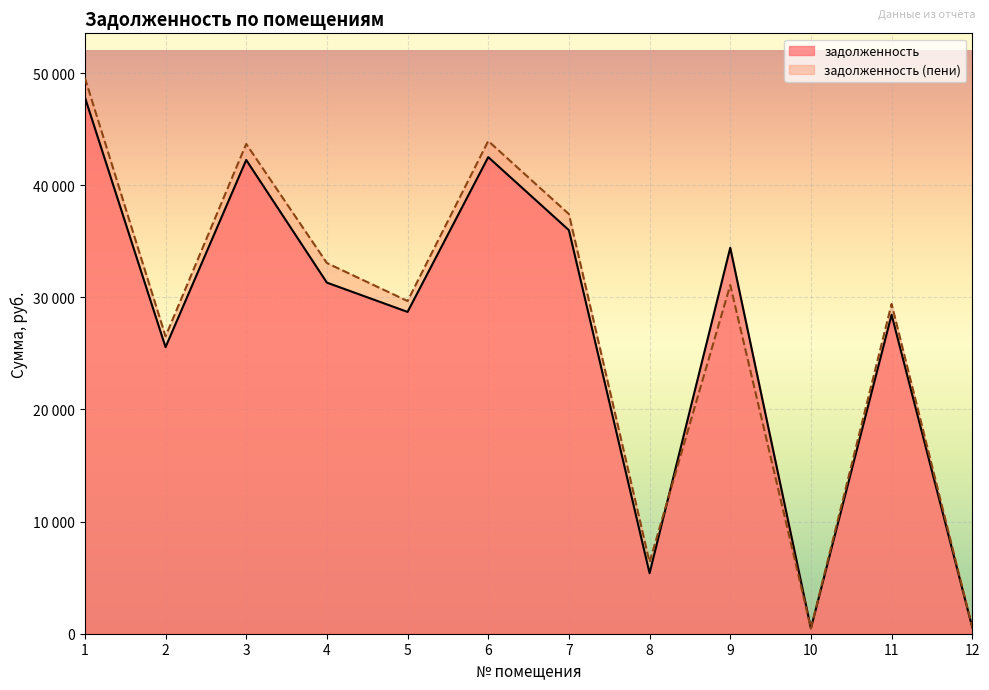

What is the difference between the highest and lowest values at 11?

962.3